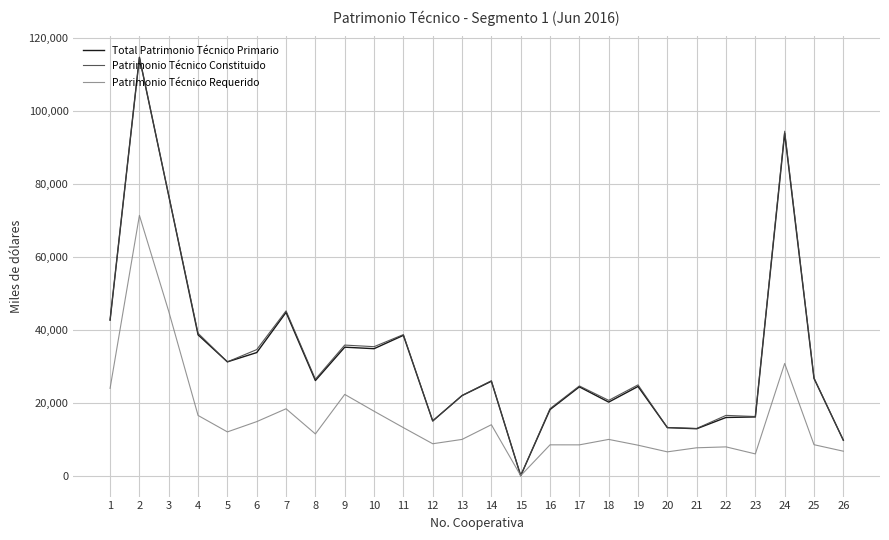

What is the total value across all series at 7?

108397.1